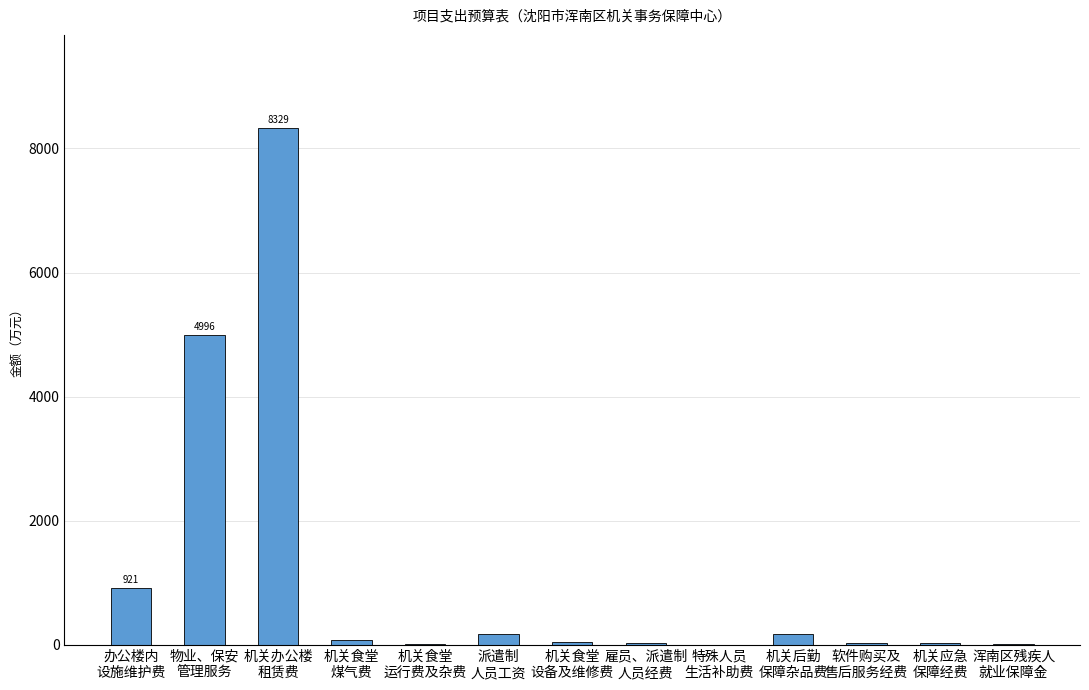

What is the maximum value shown in the chart?

8329.5